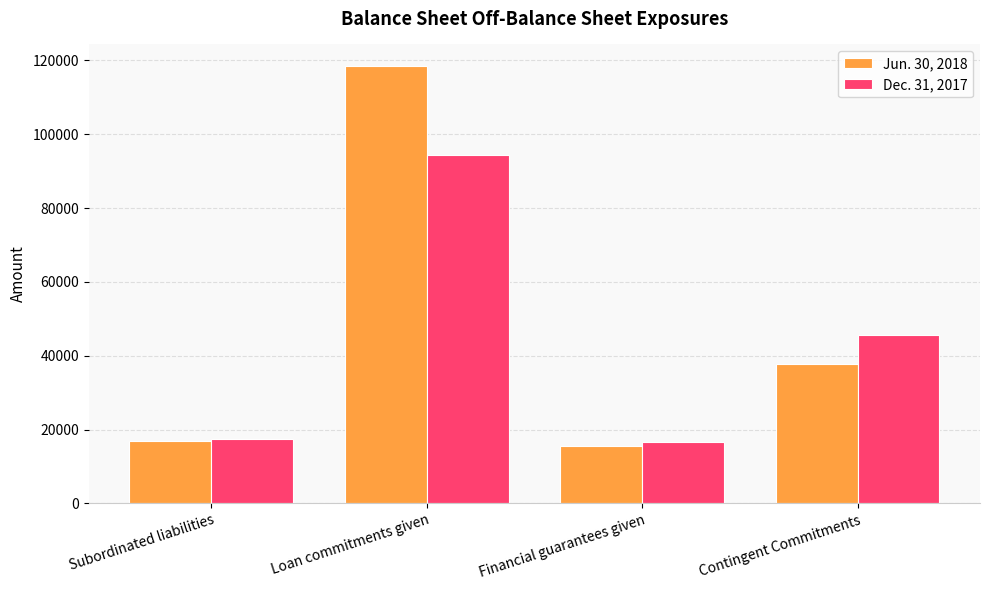

What is the spread (max minus min) of values at Contingent Commitments?

8100